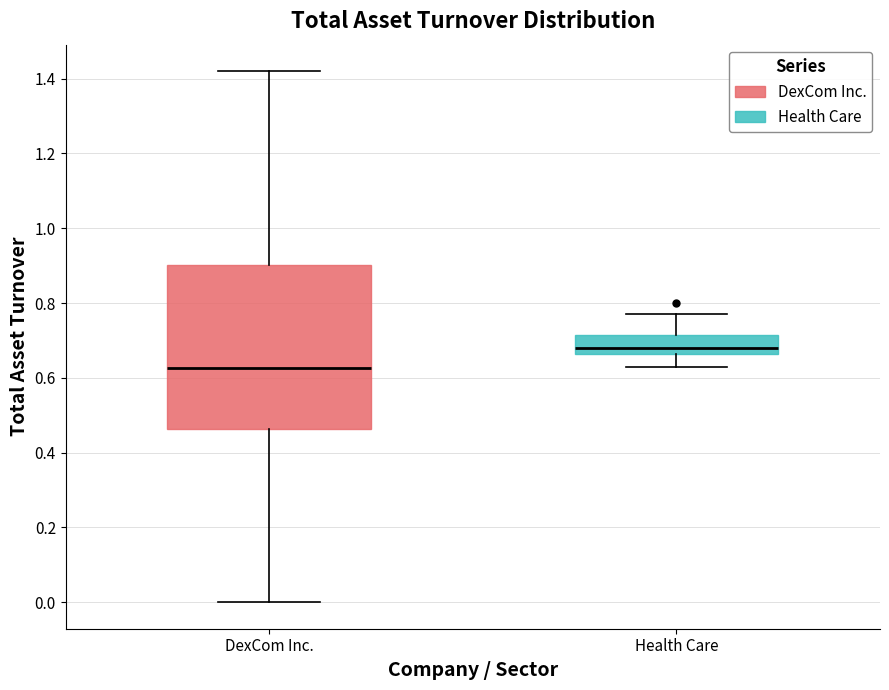

Reading left to right, transcribe this box plot: for each box, give where its median line is, the range the box spans, and where its two whiskers end, as read against the y-axis. The values are not printed on the chart, so give them approximately, as read against the axis.

DexCom Inc.: median 0.62, box 0.46 to 0.90, whiskers 0.00 to 1.42
Health Care: median 0.68, box 0.66 to 0.72, whiskers 0.64 to 0.78